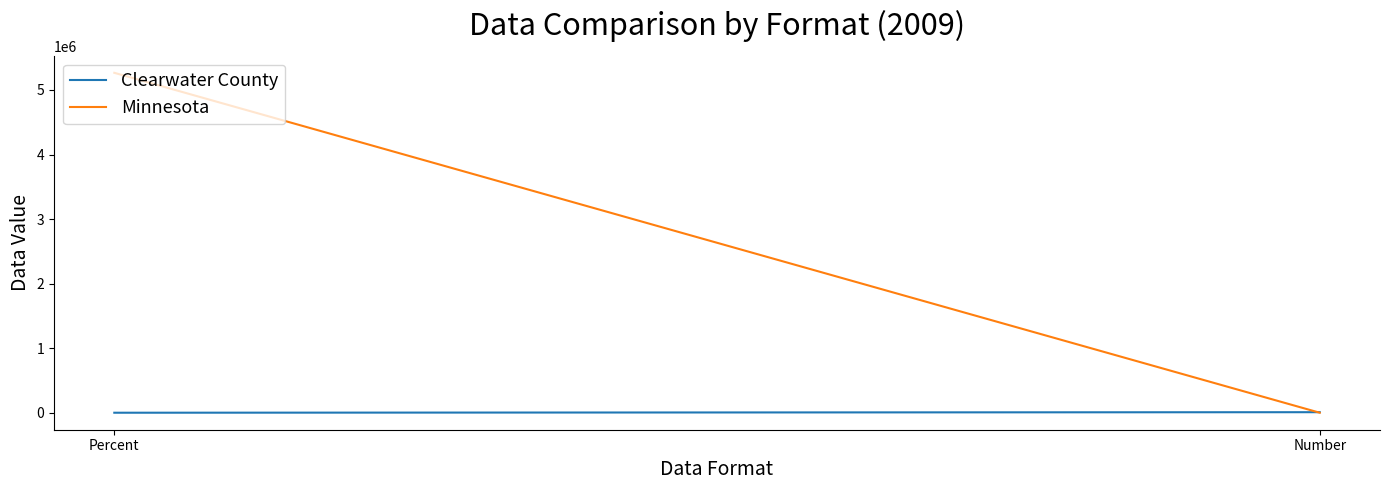

Count the number of categories in the chart.

2